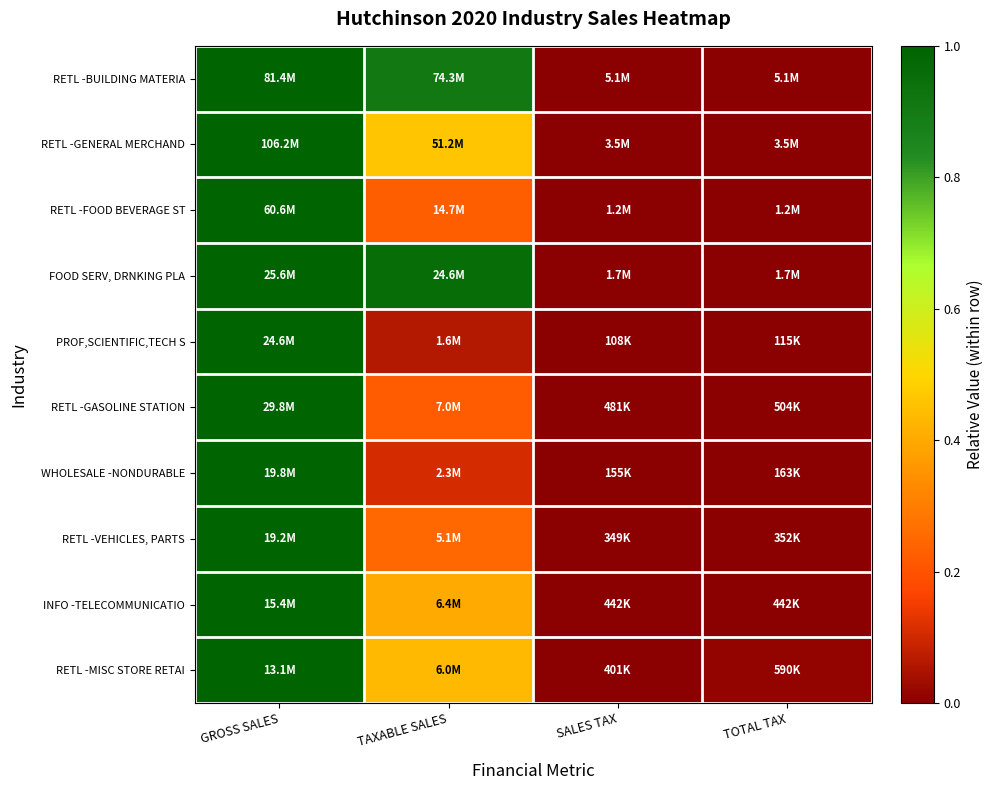

Reading right to left, list all the values displayed in this chart.

RETL -BUILDING MATERIA: TOTAL TAX=0.0	SALES TAX=0.0	TAXABLE SALES=0.9	GROSS SALES=1.0
RETL -GENERAL MERCHAND: TOTAL TAX=0.0	SALES TAX=0.0	TAXABLE SALES=0.5	GROSS SALES=1.0
RETL -FOOD BEVERAGE ST: TOTAL TAX=0.0	SALES TAX=0.0	TAXABLE SALES=0.2	GROSS SALES=1.0
FOOD SERV, DRNKING PLA: TOTAL TAX=0.0	SALES TAX=0.0	TAXABLE SALES=1.0	GROSS SALES=1.0
PROF,SCIENTIFIC,TECH S: TOTAL TAX=0.0	SALES TAX=0.0	TAXABLE SALES=0.1	GROSS SALES=1.0
RETL -GASOLINE STATION: TOTAL TAX=0.0	SALES TAX=0.0	TAXABLE SALES=0.2	GROSS SALES=1.0
WHOLESALE -NONDURABLE: TOTAL TAX=0.0	SALES TAX=0.0	TAXABLE SALES=0.1	GROSS SALES=1.0
RETL -VEHICLES, PARTS: TOTAL TAX=0.0	SALES TAX=0.0	TAXABLE SALES=0.3	GROSS SALES=1.0
INFO -TELECOMMUNICATIO: TOTAL TAX=0.0	SALES TAX=0.0	TAXABLE SALES=0.4	GROSS SALES=1.0
RETL -MISC STORE RETAI: TOTAL TAX=0.0	SALES TAX=0.0	TAXABLE SALES=0.4	GROSS SALES=1.0